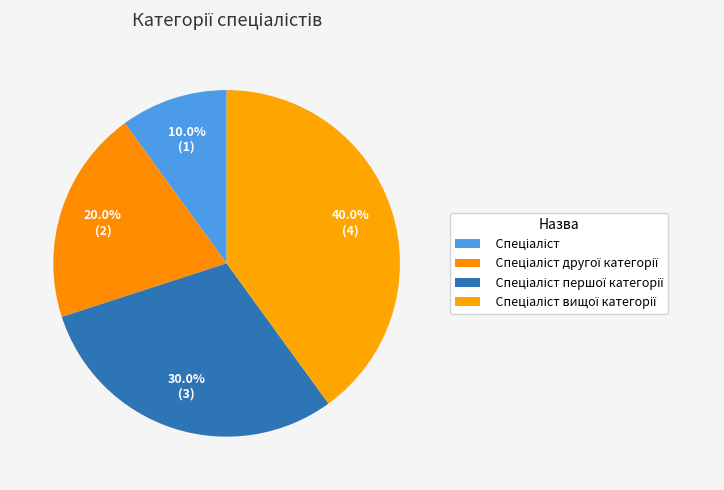

To the nearest percent, what is the difference between the largest and smallest slice percentages?

30%